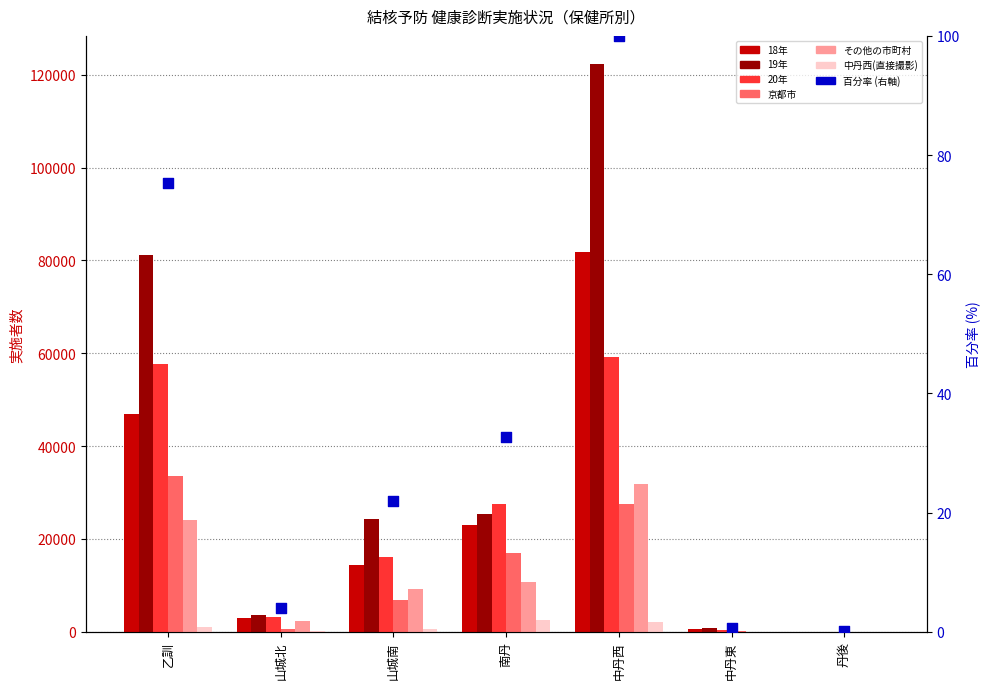

Which series has the widest spread of Y values?

19年